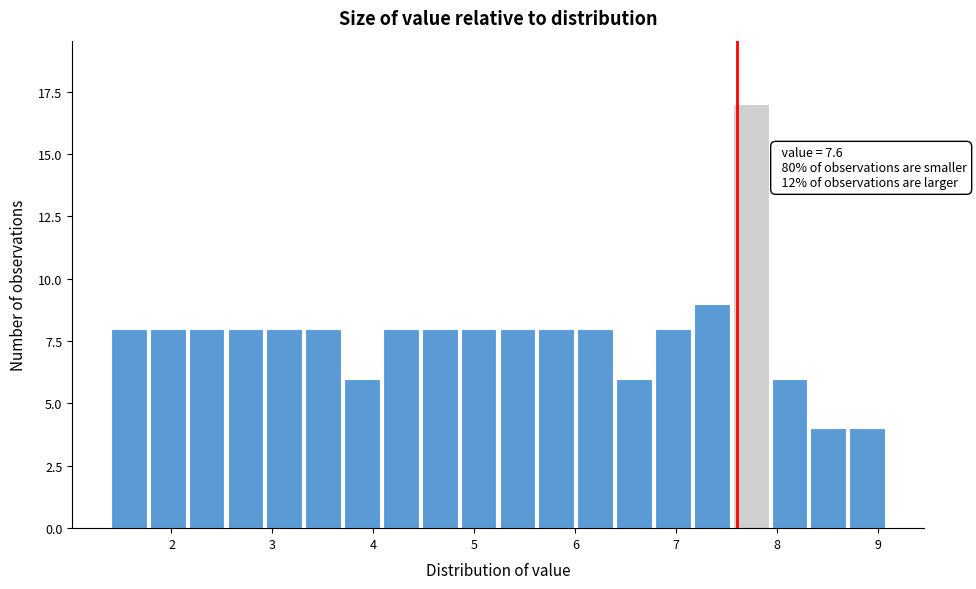

Read against the x-axis, roughly where is the centre of the tallest bar?

7.7